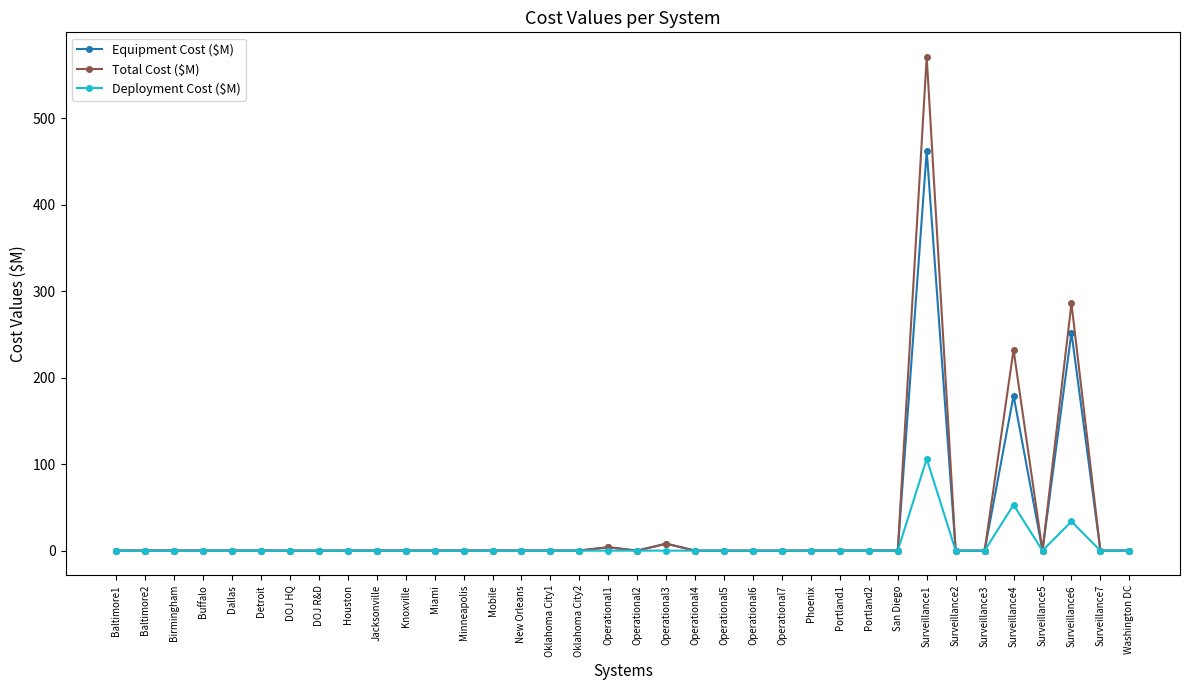

What is the label of the 32nd point from the right?

Dallas